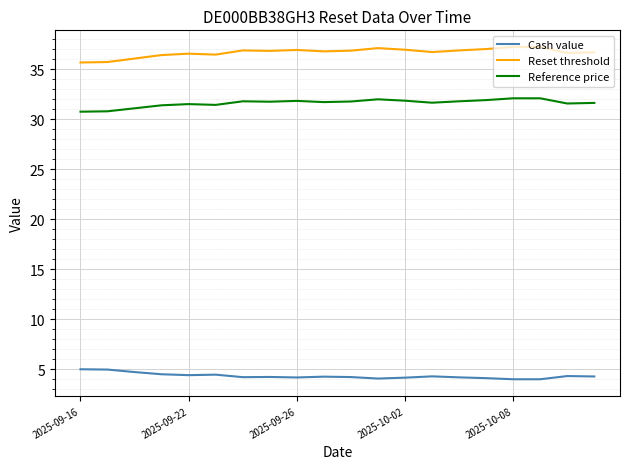

Which series has the largest total across all categories?

Reset threshold